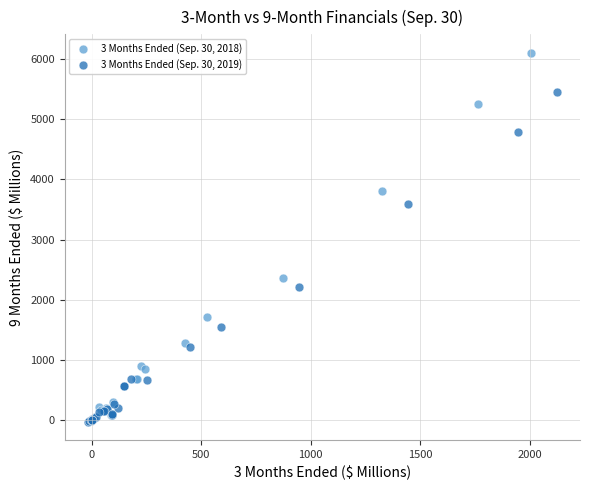

What are all the series names shown in the legend?

3 Months Ended (Sep. 30, 2018), 3 Months Ended (Sep. 30, 2019)